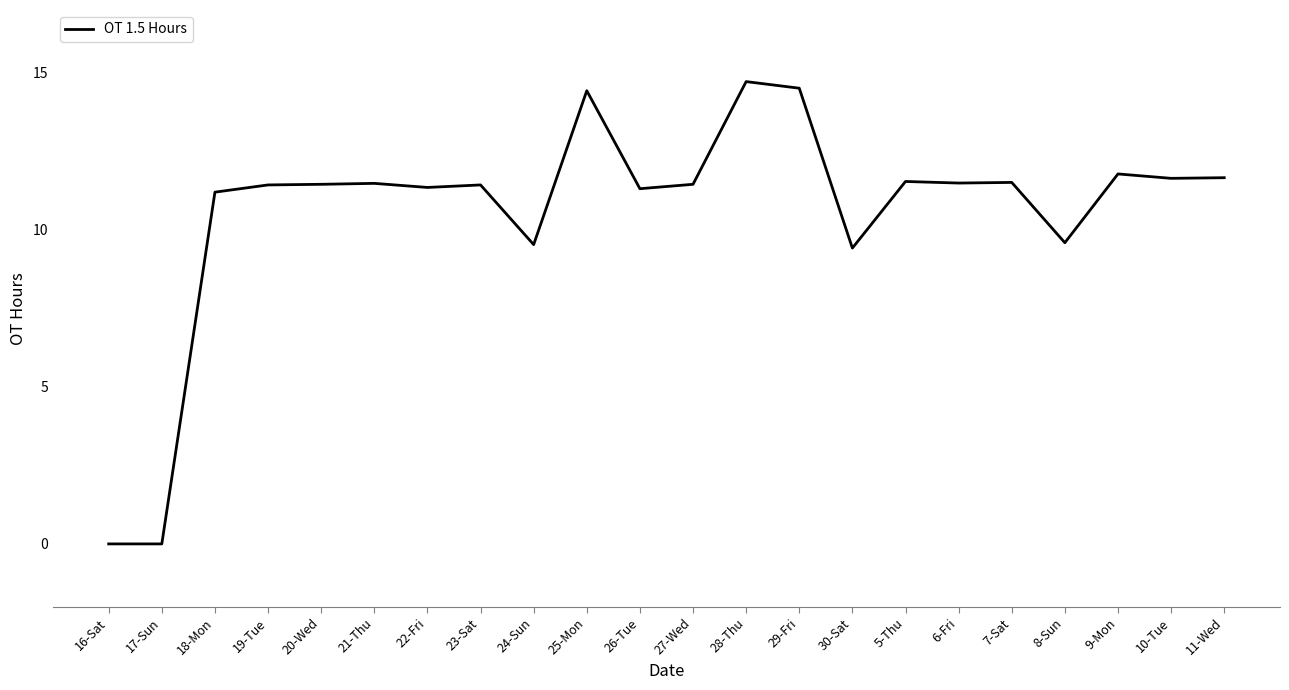

What position from the right is 21-Thu?

17